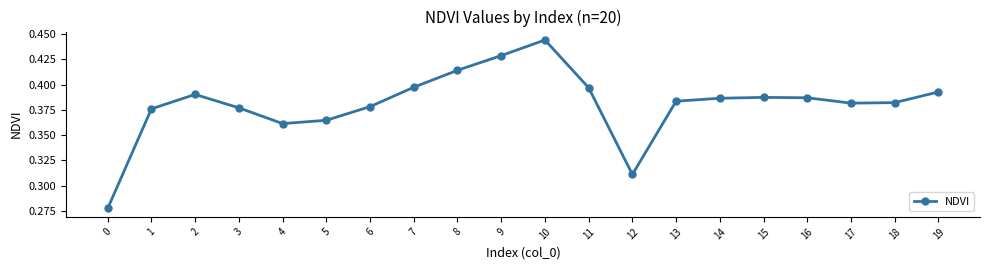

Is it true that the value at 1 is 0.2?

False